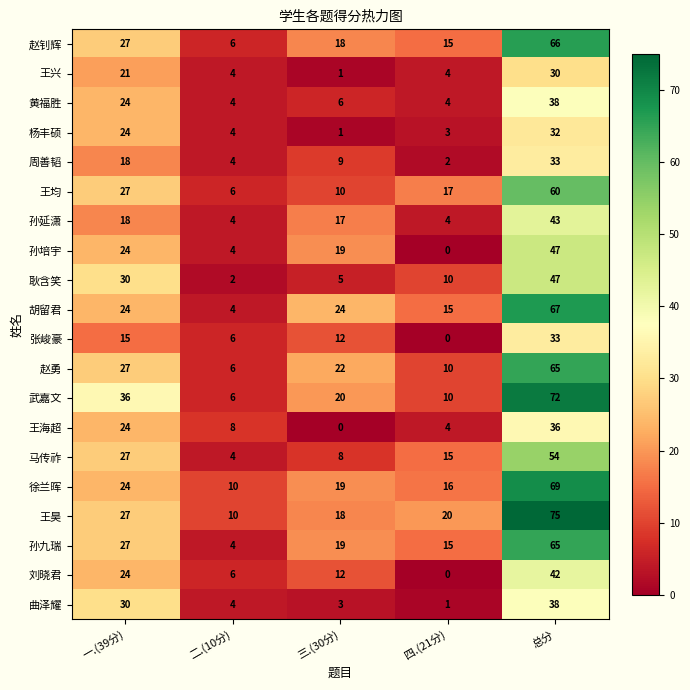

Where is 刘晓君 nearest to the value 21?

一.(39分)